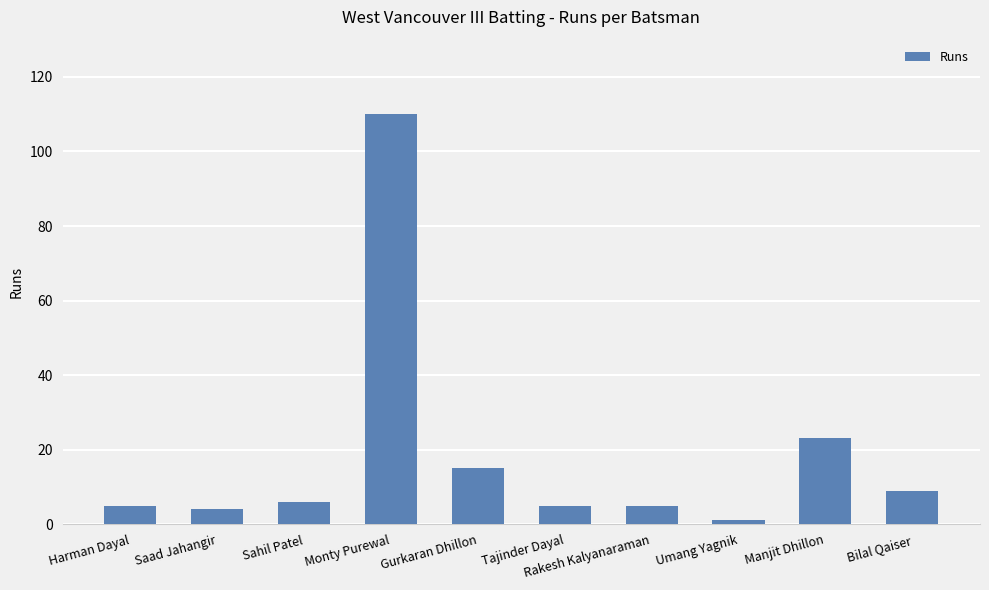

What is the label of the 4th bar from the left?

Monty Purewal